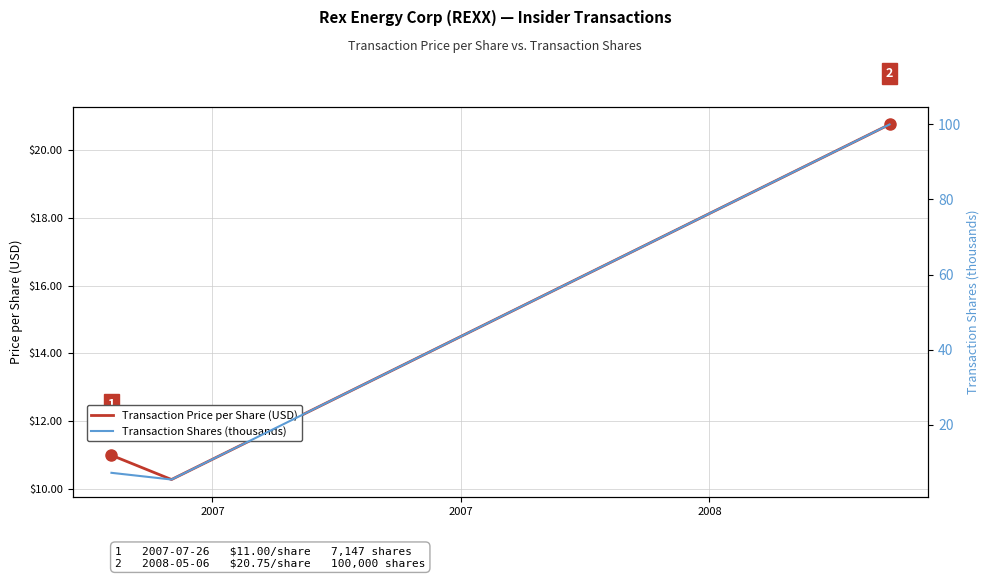

How many values in the Transaction Shares (thousands) series are below 7?

1